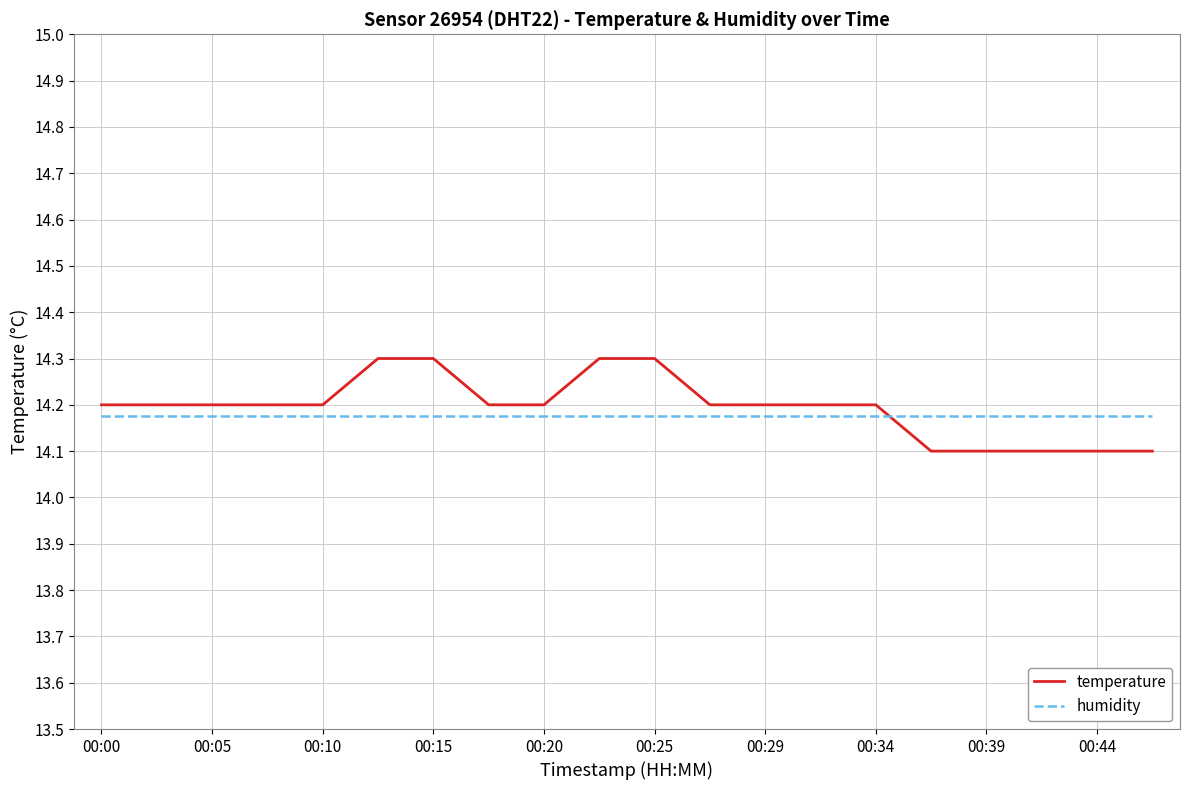

Which series ends up on top after the final intersection of temperature and humidity?

humidity